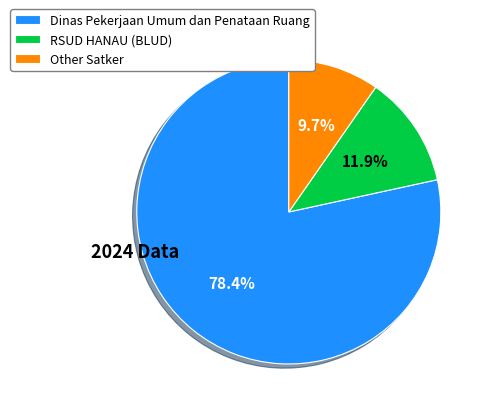

Which has a higher value, Other Satker or RSUD HANAU (BLUD)?

RSUD HANAU (BLUD)